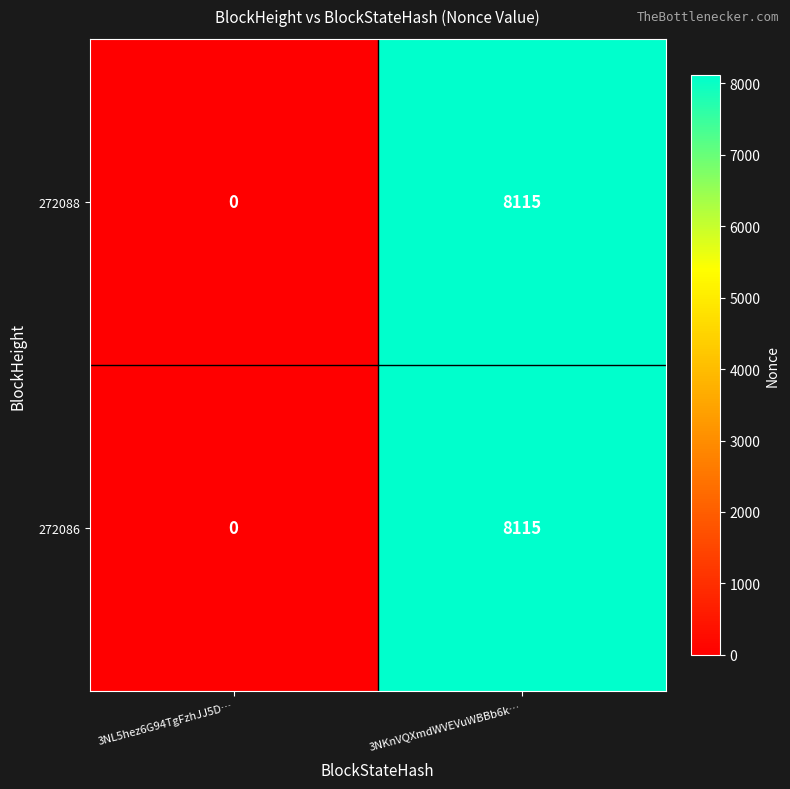

What is the greatest value displayed?

8115